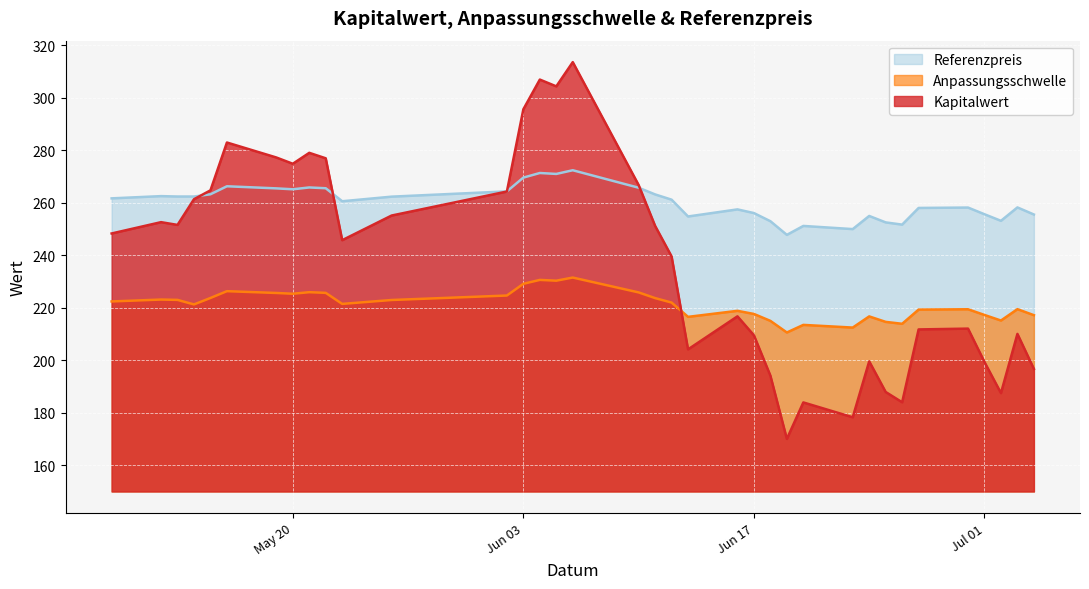

How many lines are shown in the chart?

3